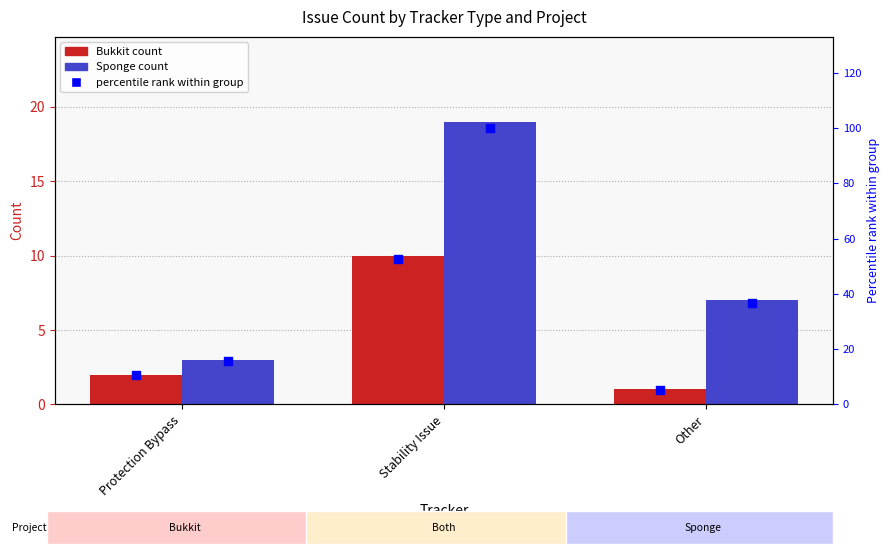

Which series reaches the maximum Y coordinate?

Sponge % rank